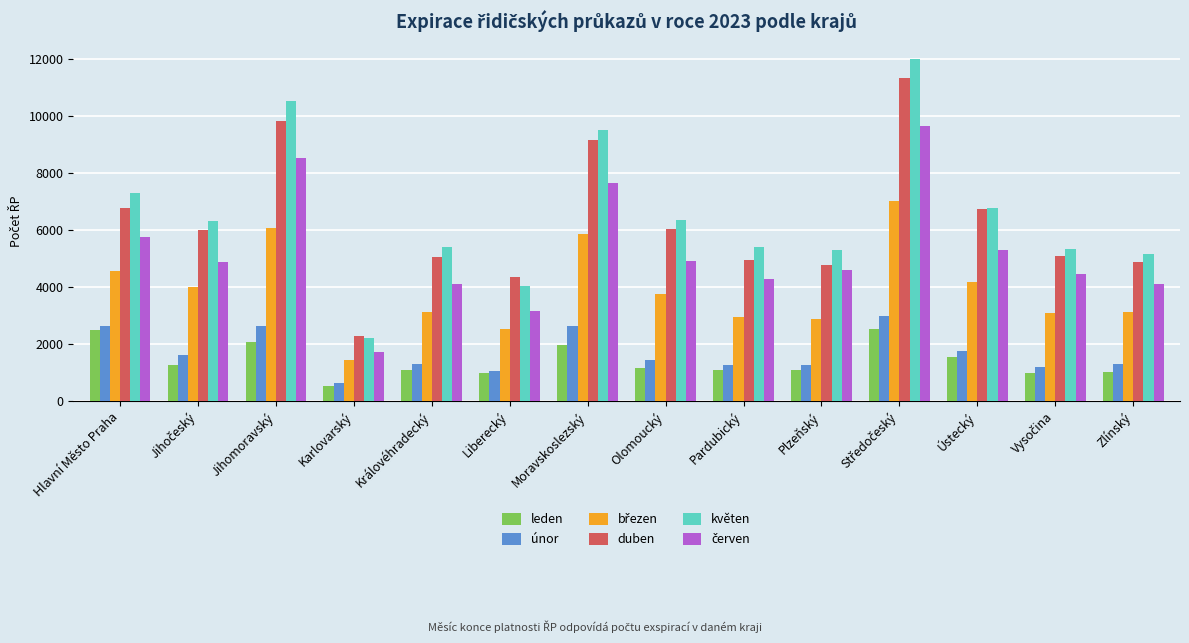

At how many categories does at least one series exceed 4797?

12